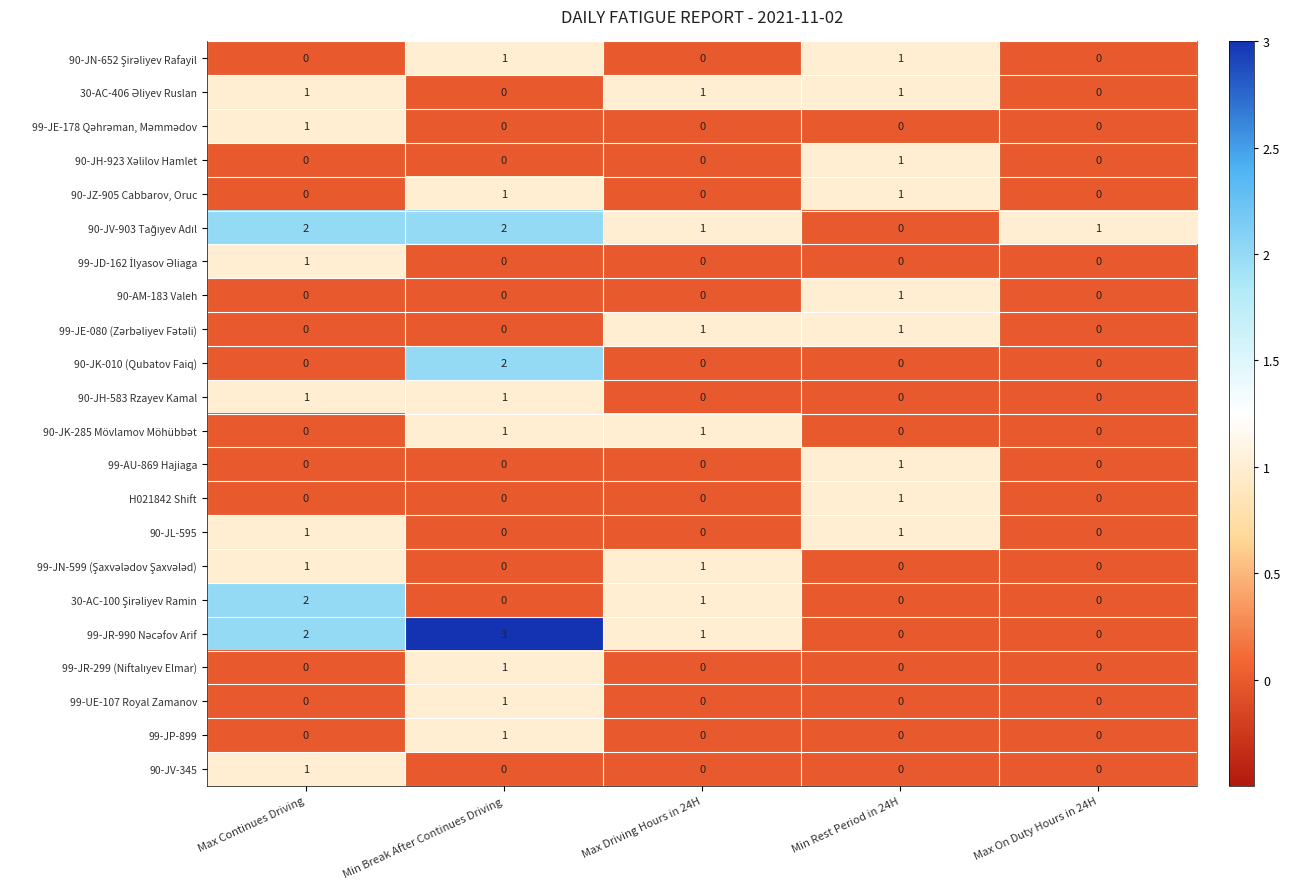

At which category is the sum across all series the highest?

Min Break After Continues Driving